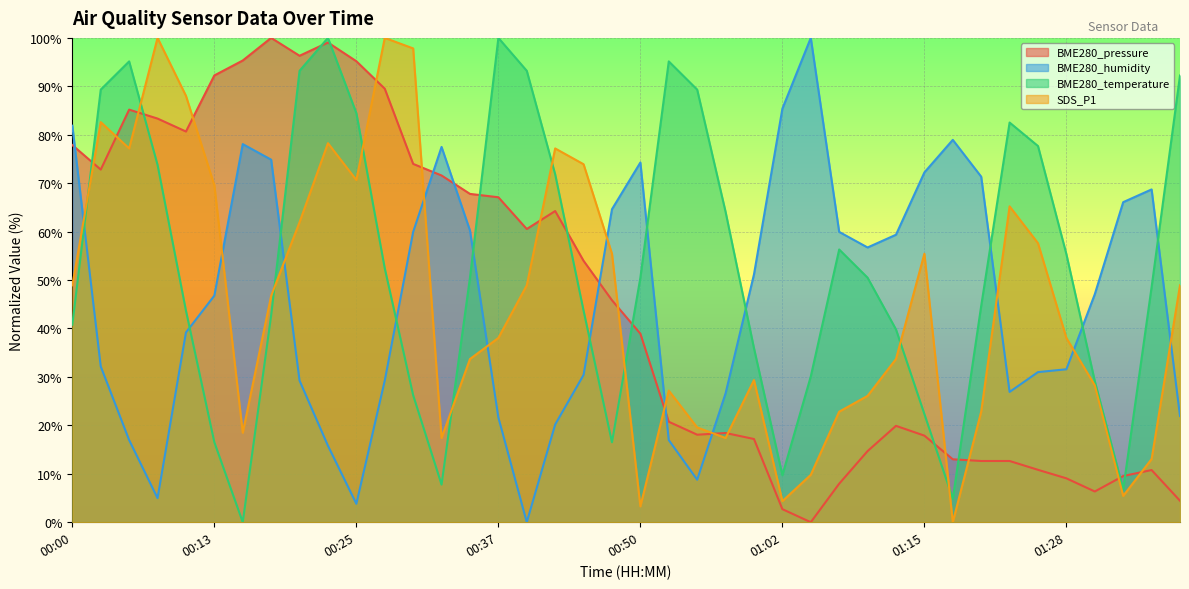

What is the difference between the maximum and minimum values in the BME280_pressure series?

100.0